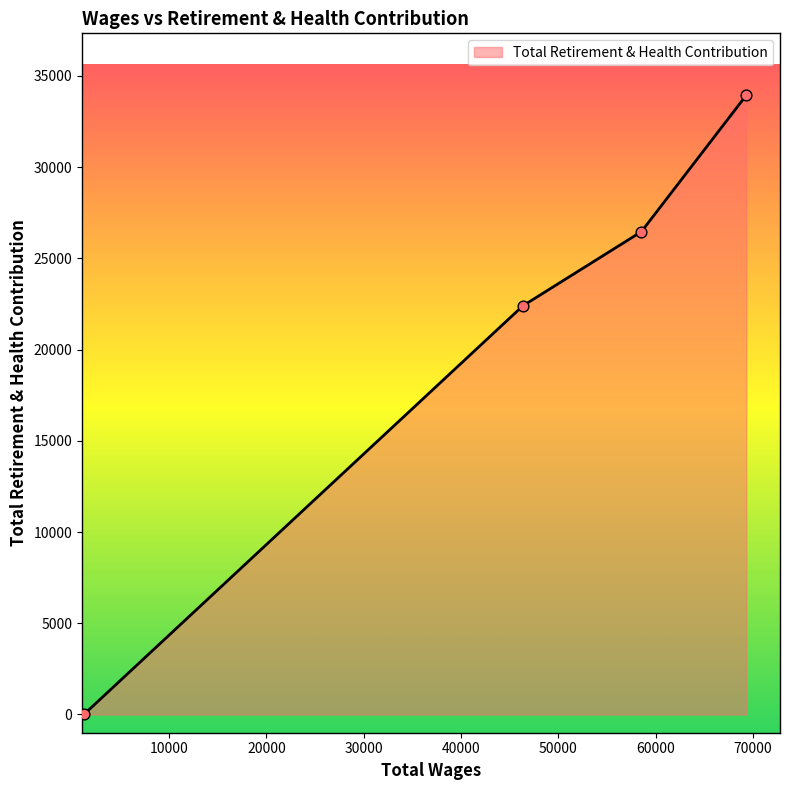

What is the average value?

20698